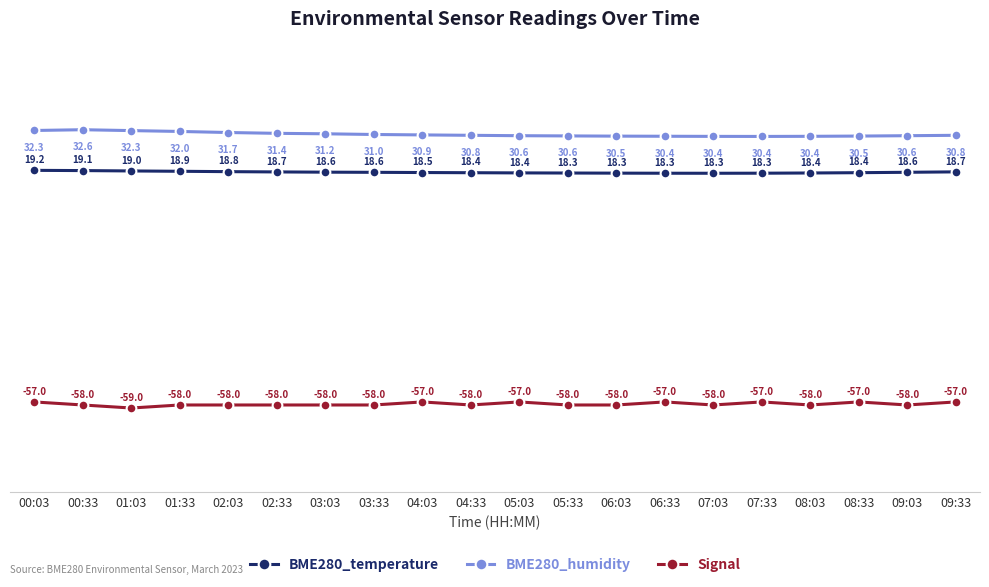

True or false: BME280_humidity and BME280_temperature cross at least once.

False